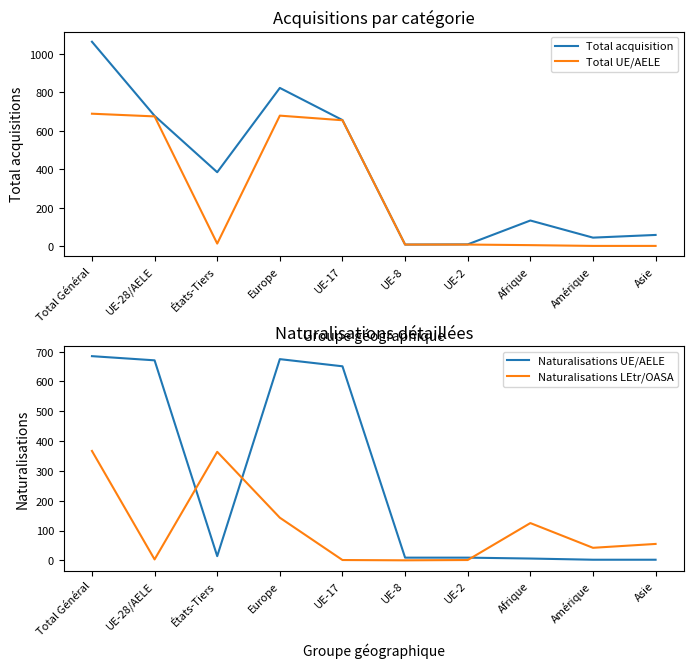

Where is the first local minimum for Total UE/AELE?

États-Tiers